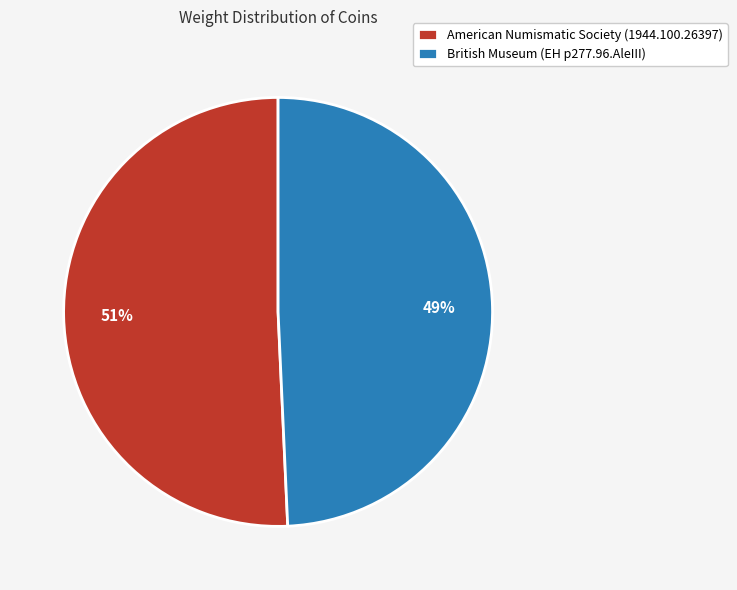

To the nearest percent, what is the combined percentage of American Numismatic Society (1944.100.26397) and British Museum (EH p277.96.AleIII)?

100%